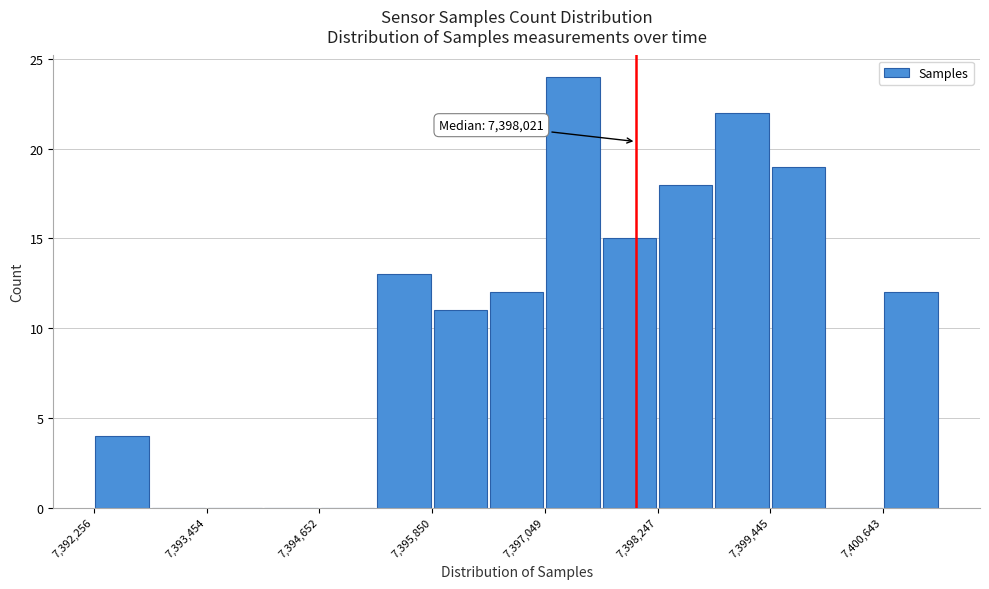

Around what value on the x-axis is the tallest bar? Give the approximate position of its centre, as read against the axis.

7397400